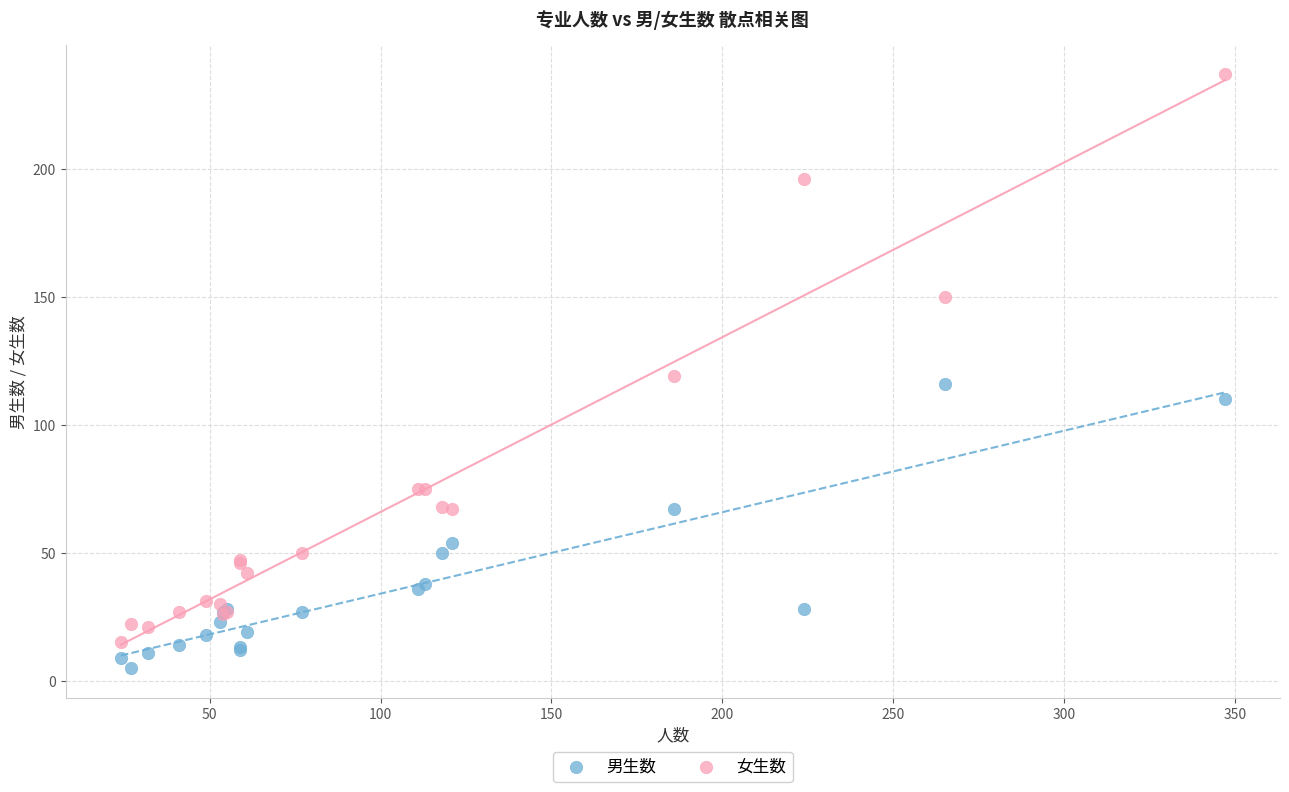

Which series reaches the maximum Y coordinate?

女生数